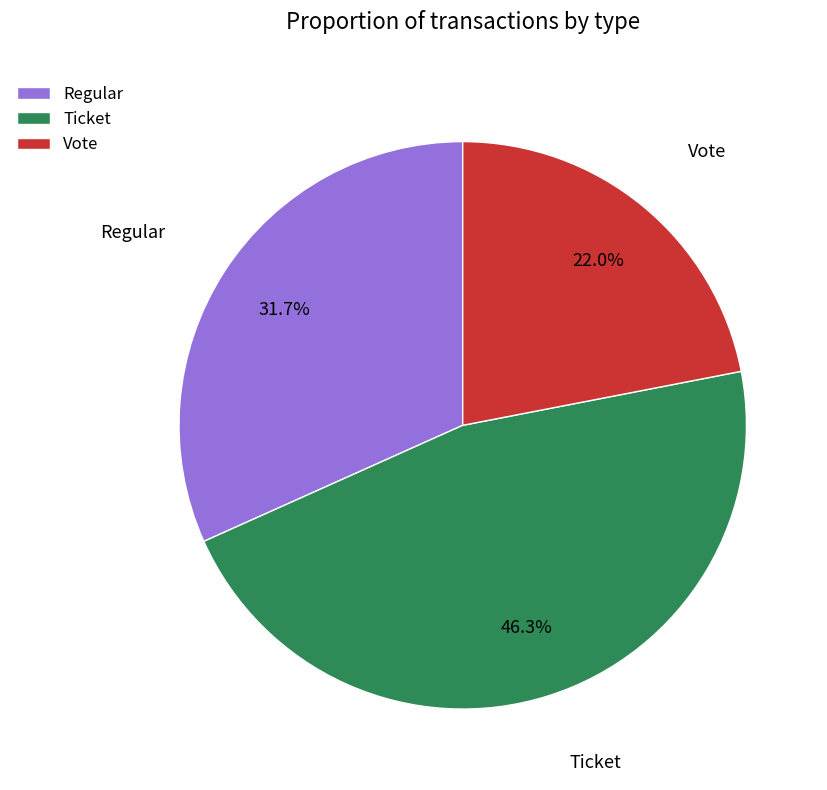

True or false: Regular accounts for 27% of the total.

False